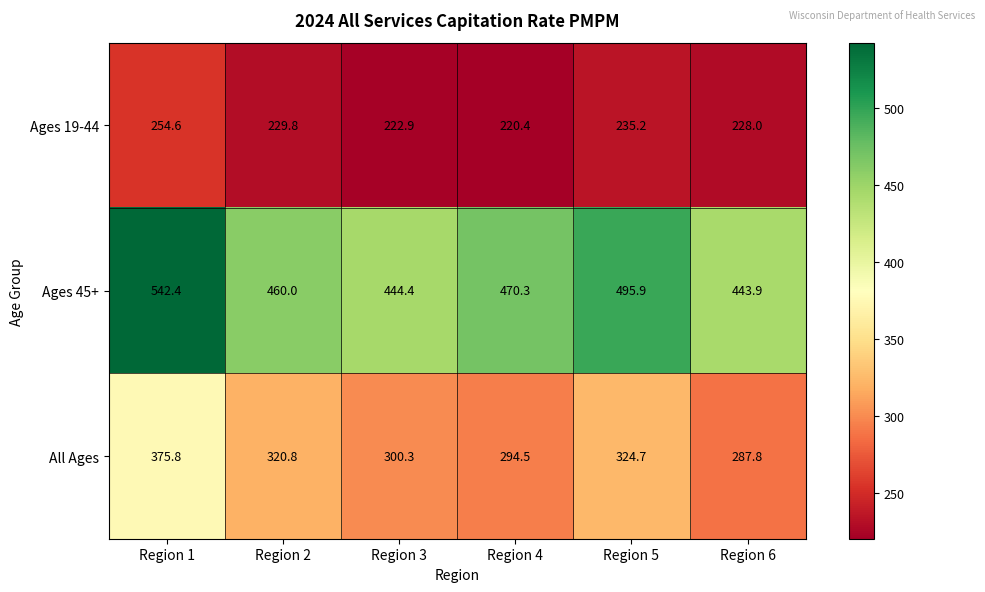

At which label does Ages 45+ reach its minimum?

Region 6